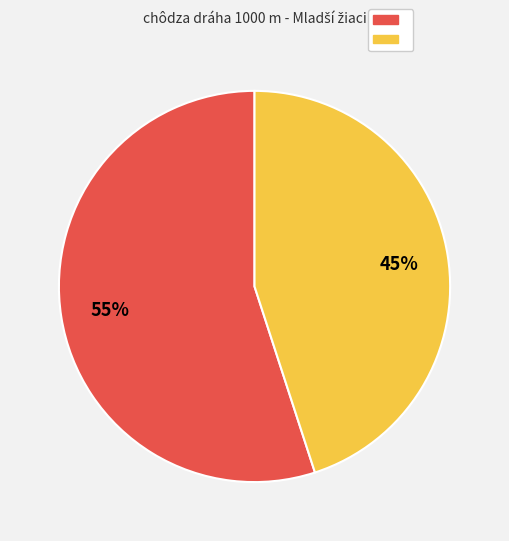

How many slices are in this pie chart?

2